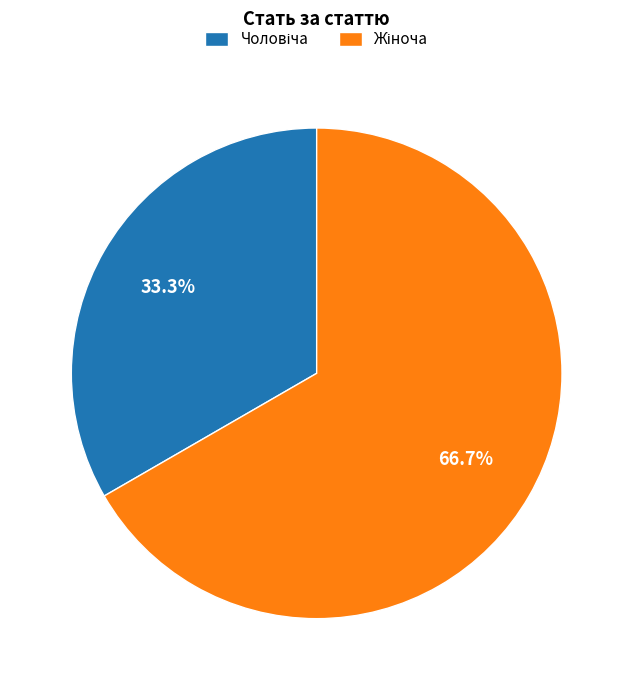

Is there a majority slice in this chart?

Yes